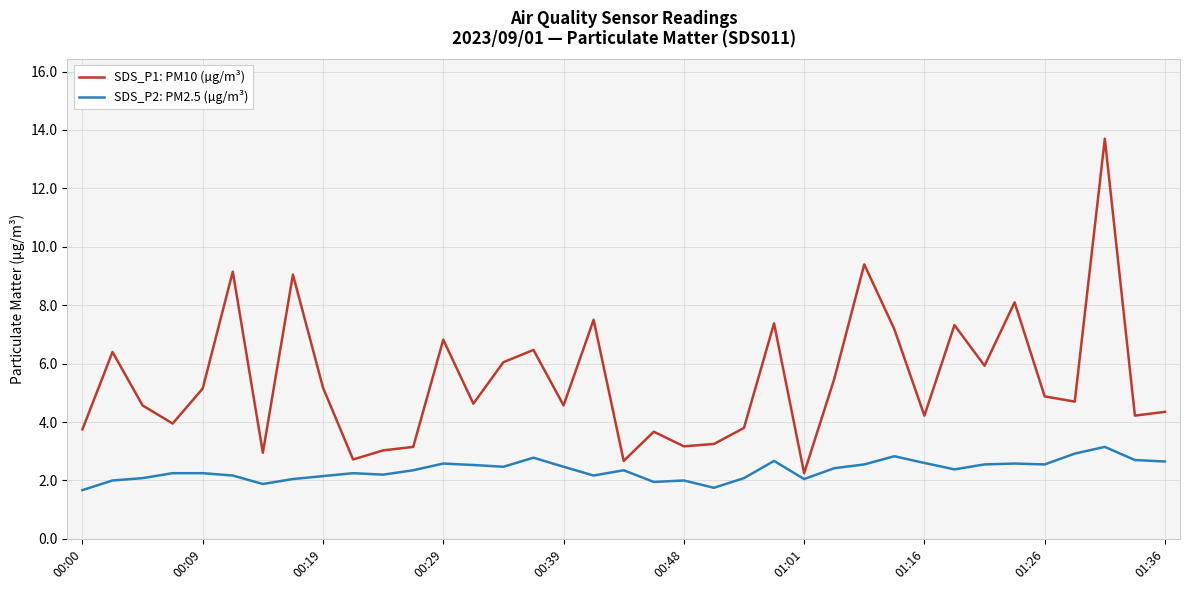

What is the lowest value of the SDS_P2: PM2.5 (µg/m³) series?

1.7